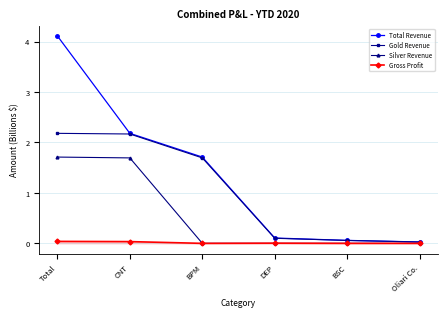

How many categories are shown in the chart?

6